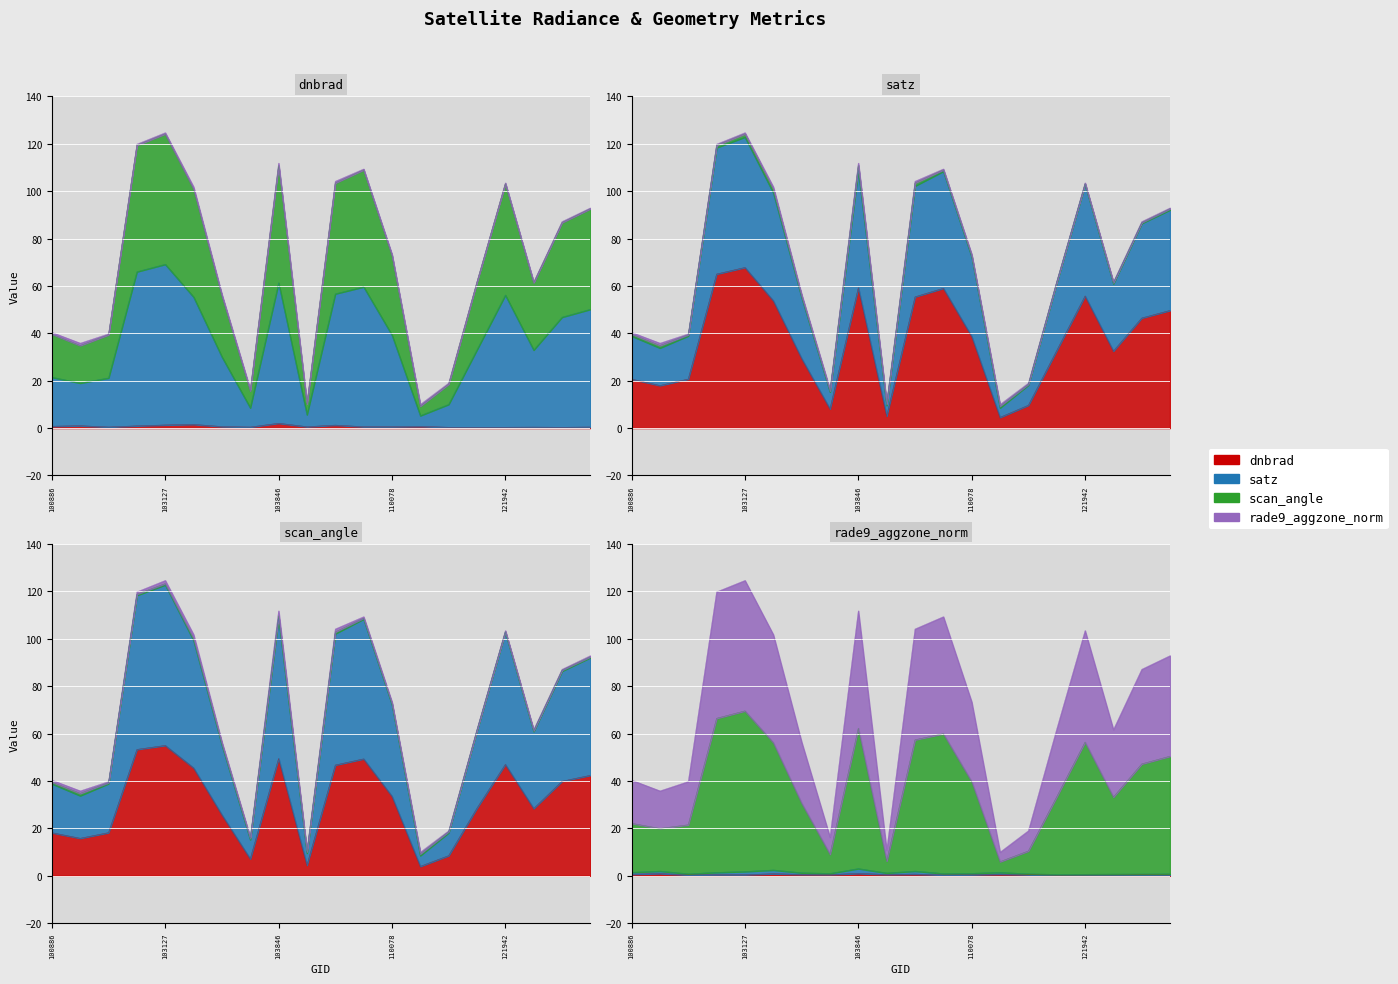

True or false: rade9_aggzone_norm and satz cross at least once.

False